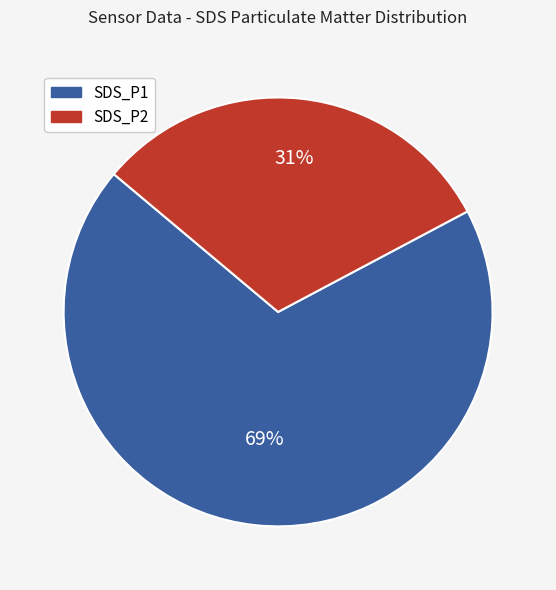

Is it true that SDS_P2 is 43% of the pie?

False